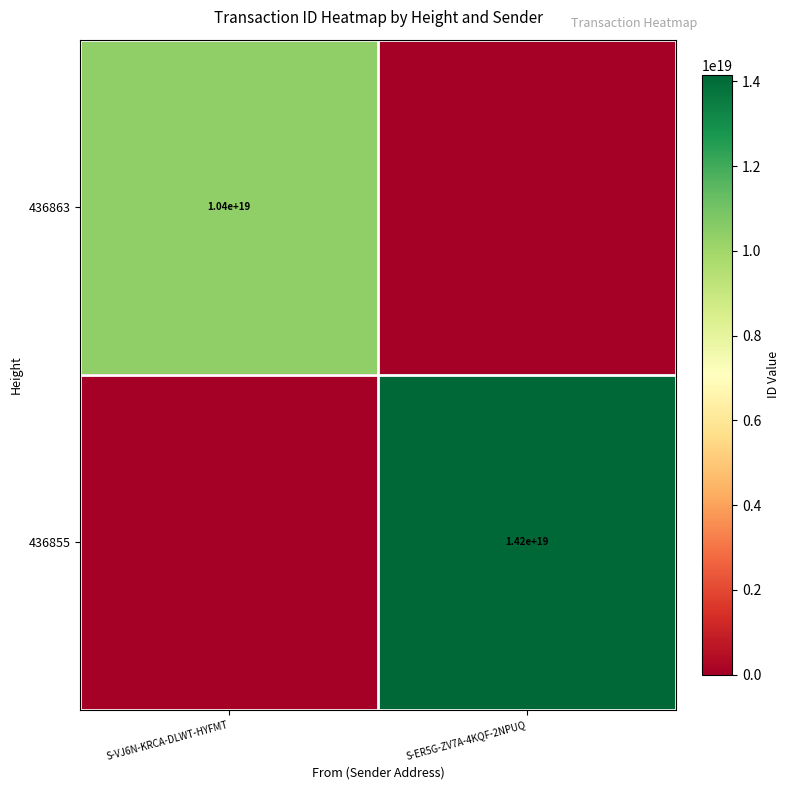

Is it true that 436863 equals 10400000000000000000 at S-VJ6N-KRCA-DLWT-HYFMT?

True